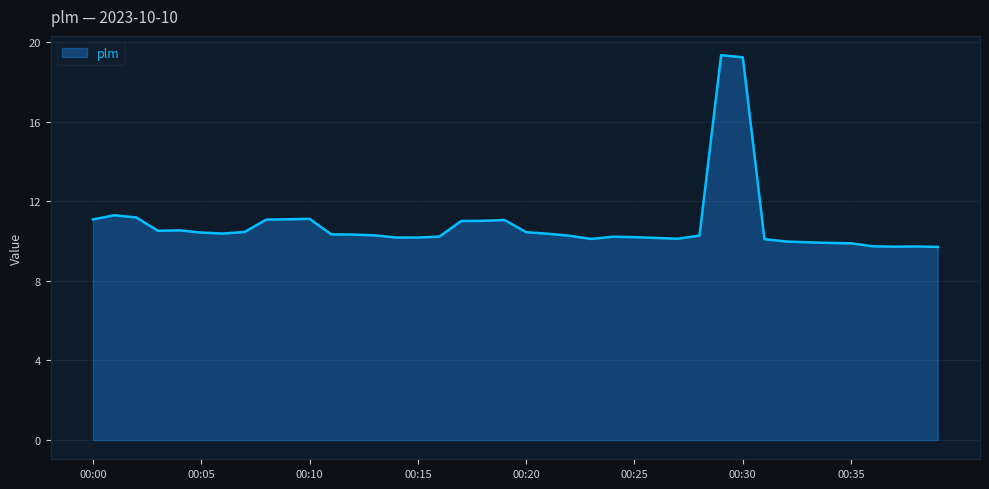

What is the smallest value displayed?

9.7